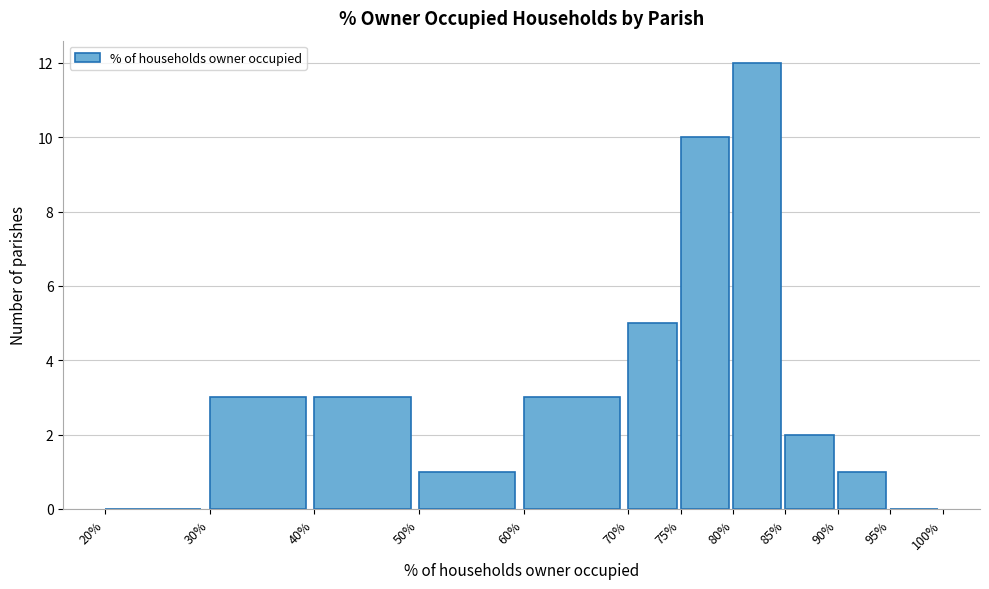

Reading left to right, list every bar in this chart as the range it spans on the x-axis followed by its height. The values are not printed on the chart, so give them approximately, as read against the axis.

20% to 30%: 0
30% to 40%: 3
40% to 50%: 3
50% to 60%: 1
60% to 70%: 3
70% to 75%: 5
75% to 80%: 10
80% to 85%: 12
85% to 90%: 2
90% to 95%: 1
95% to 100%: 0